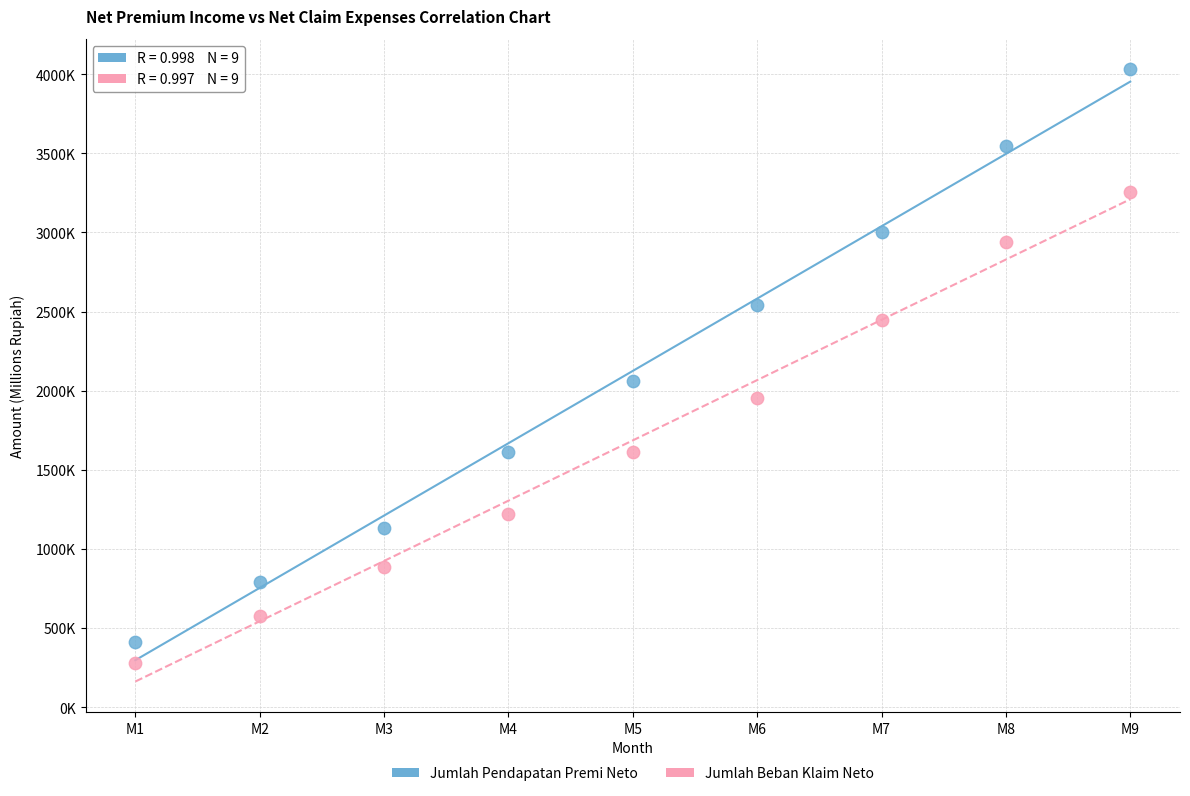

Which series has the widest spread of Y values?

Jumlah Pendapatan Premi Neto